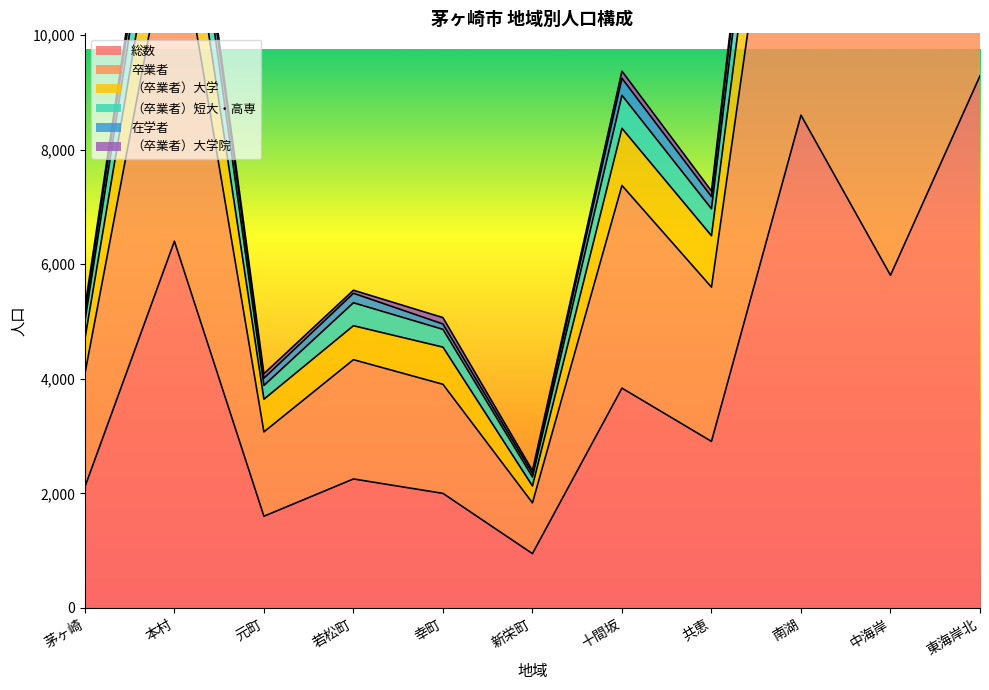

What is the smallest value displayed?

947